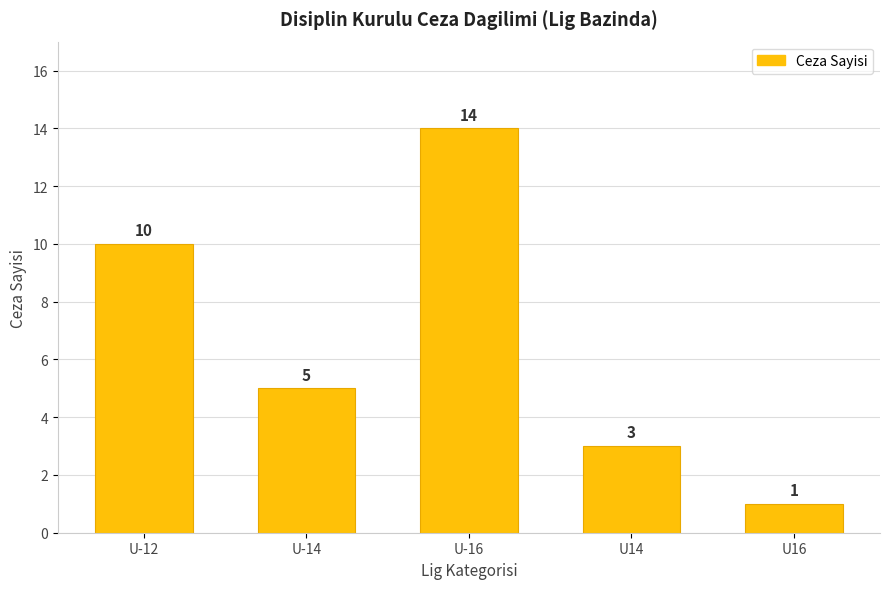

Reading left to right, list all the values displayed in this chart.

10	5	14	3	1